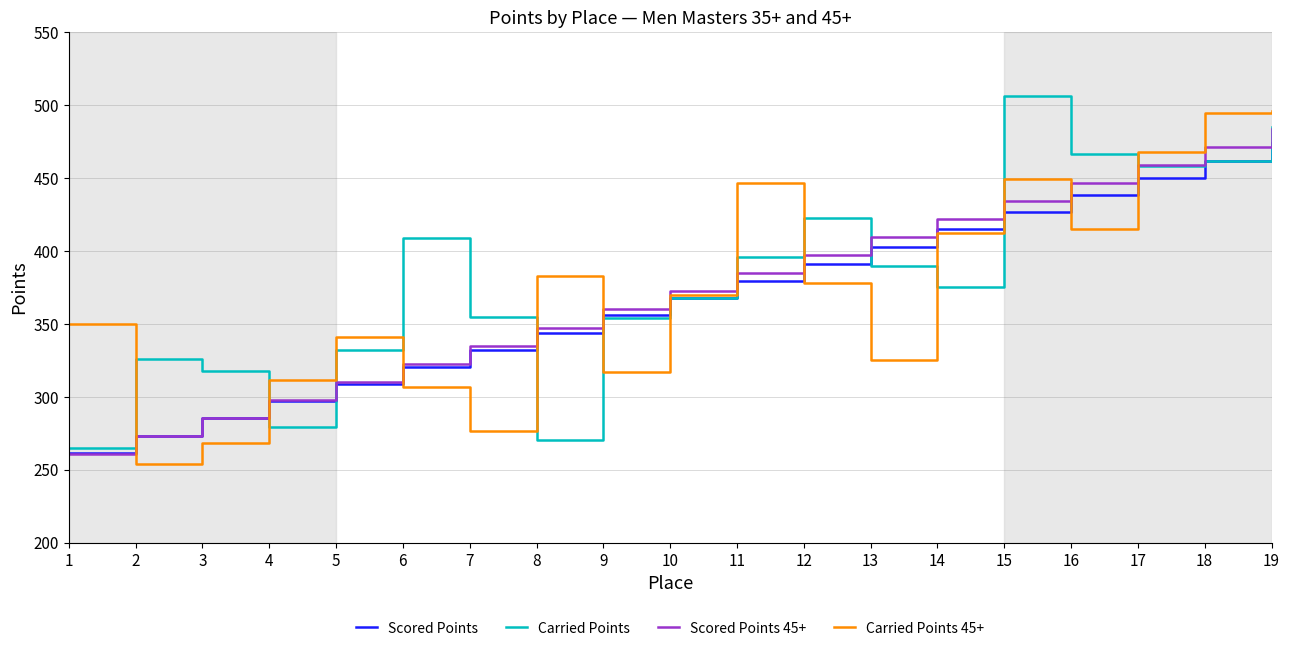

Where is the first local maximum for Carried Points?

2